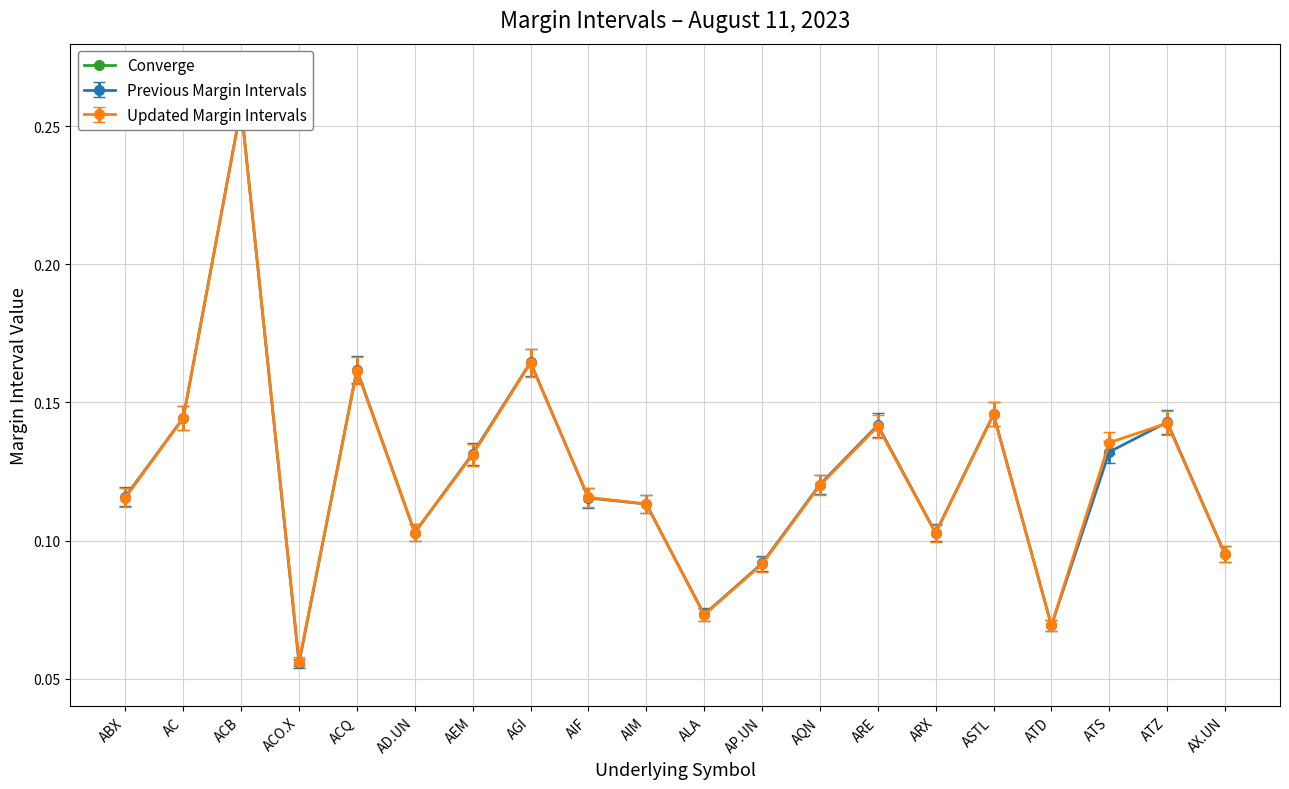

The Previous Margin Intervals series shows 0.3 at ACB. True or false?

True